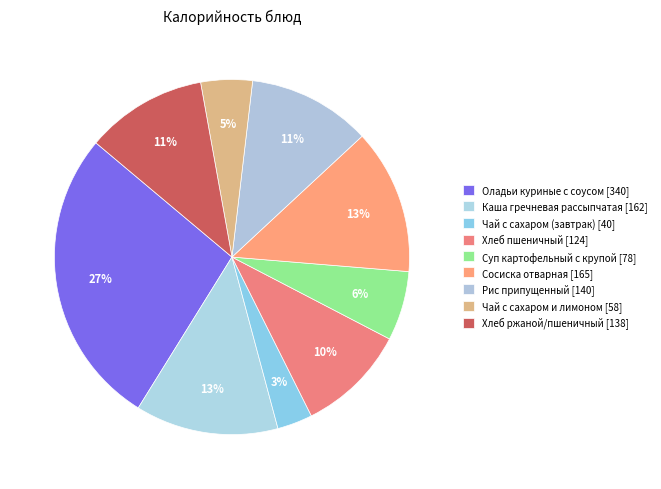

Count the number of slices in the pie.

9